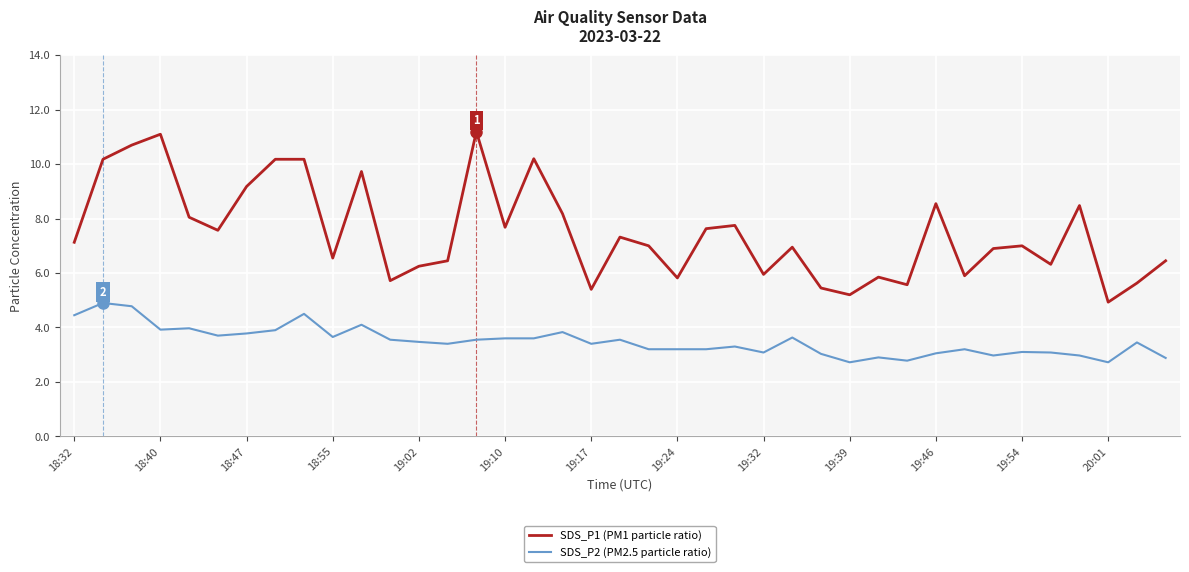

What is the smallest value displayed?

2.7